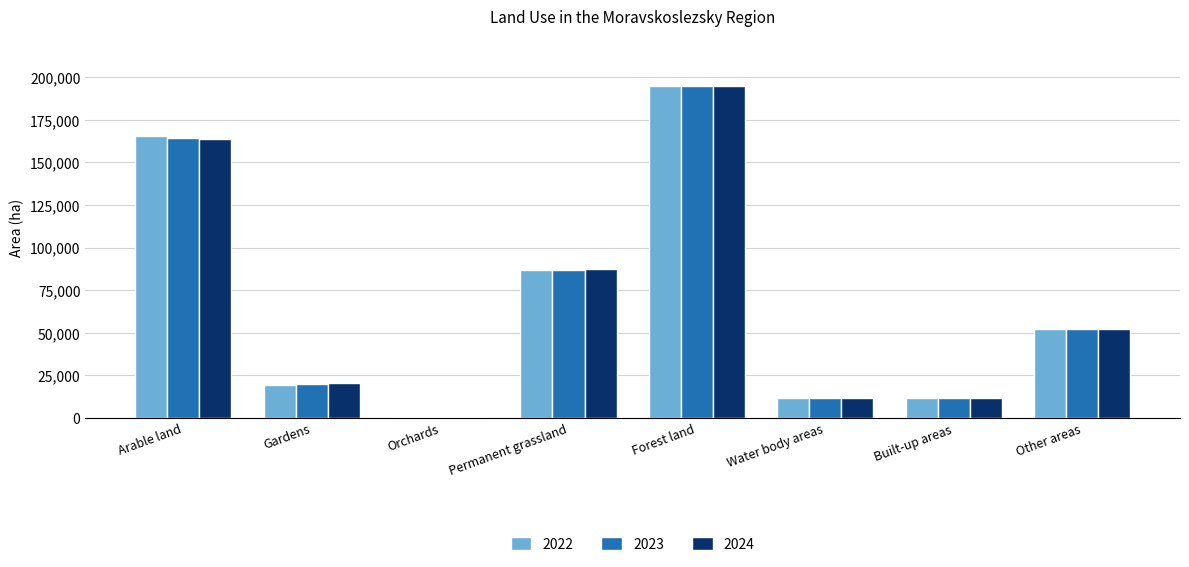

How many groups of bars are there?

8